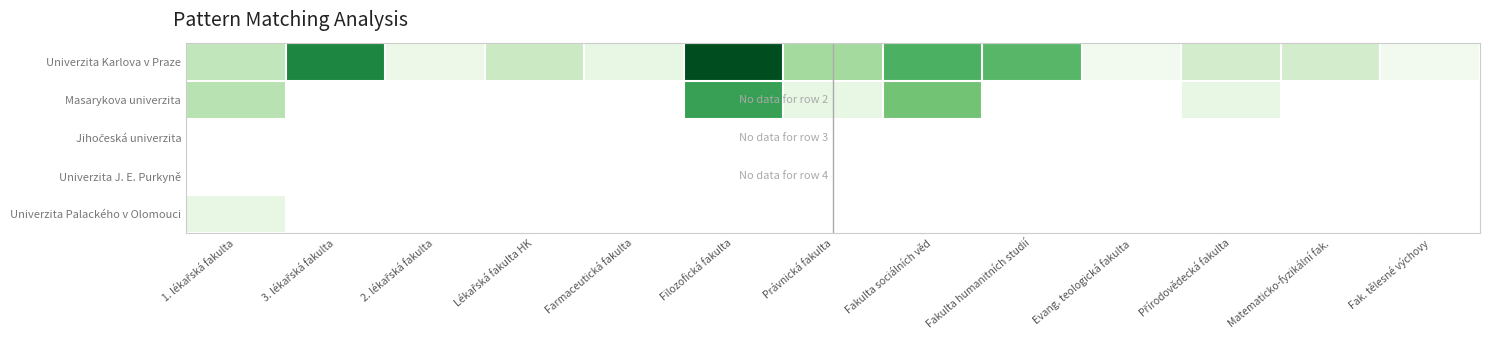

At how many categories does at least one series exceed 18?

2